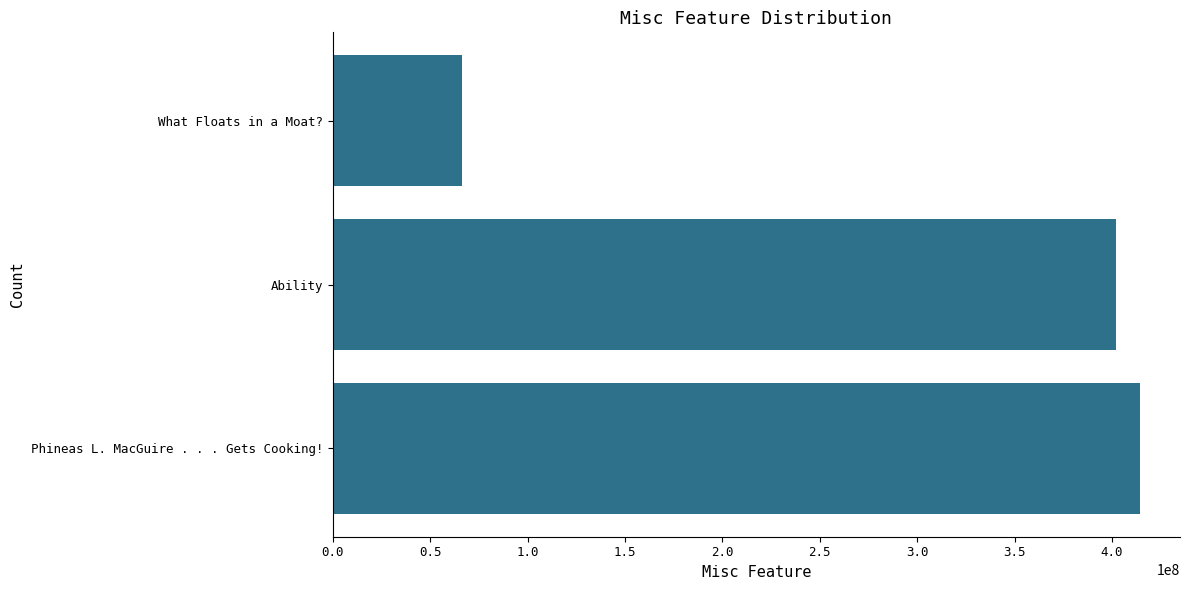

What is the ratio of the value at Phineas L. MacGuire . . . Gets Cooking! to the value at What Floats in a Moat??

6.2